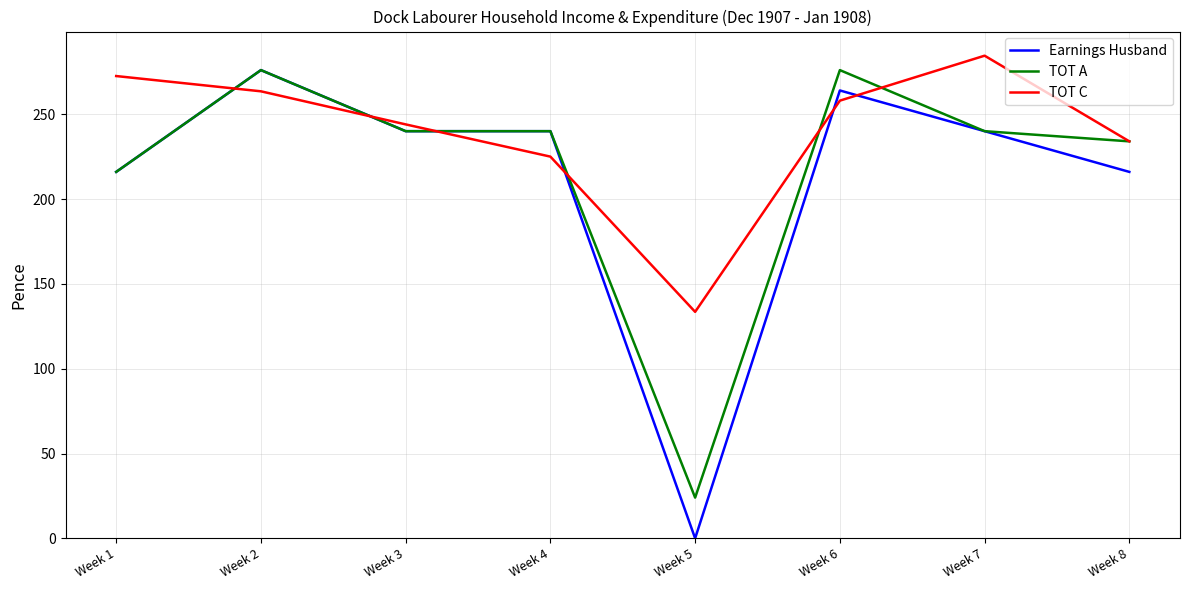

At how many categories does at least one series exceed 265?

4